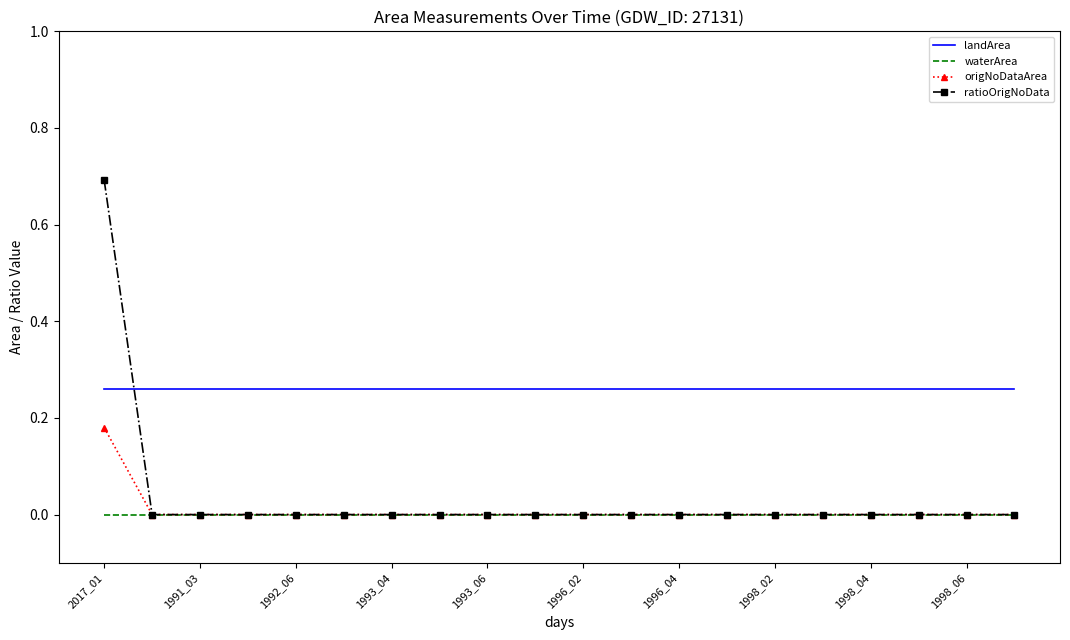

Which series has the widest spread of values?

ratioOrigNoData